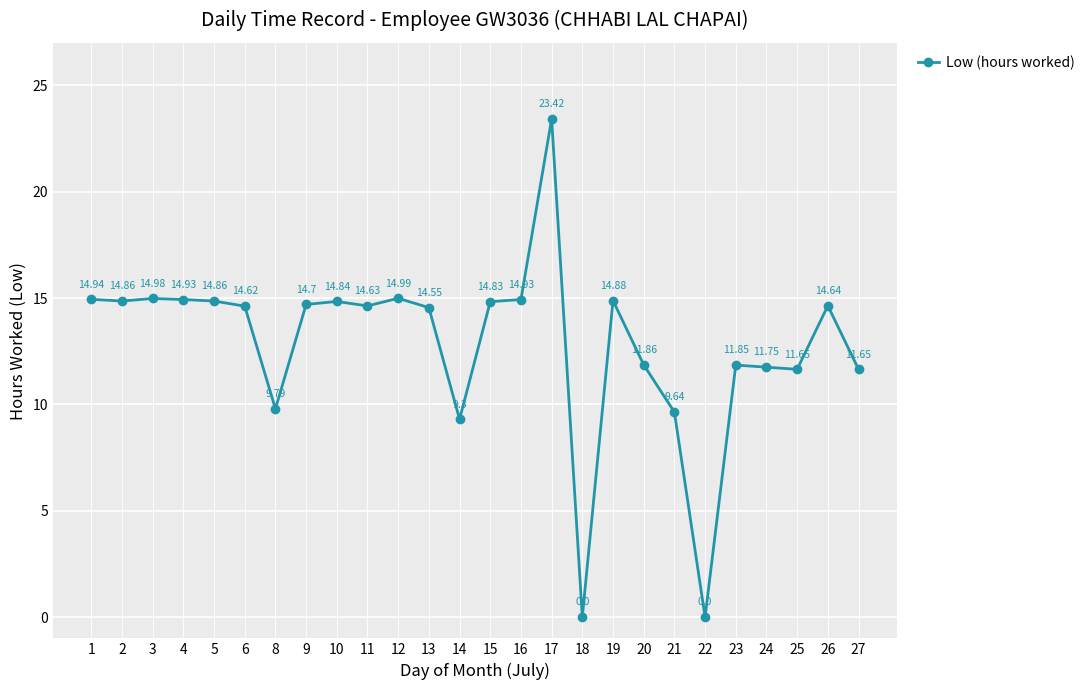

How many interior local valleys (lower than both neighbors) does the data have?

7